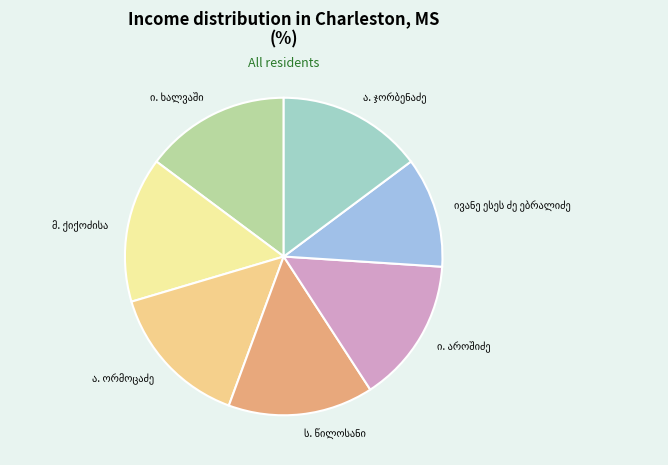

Is there any slice that represents more than half of the pie?

No